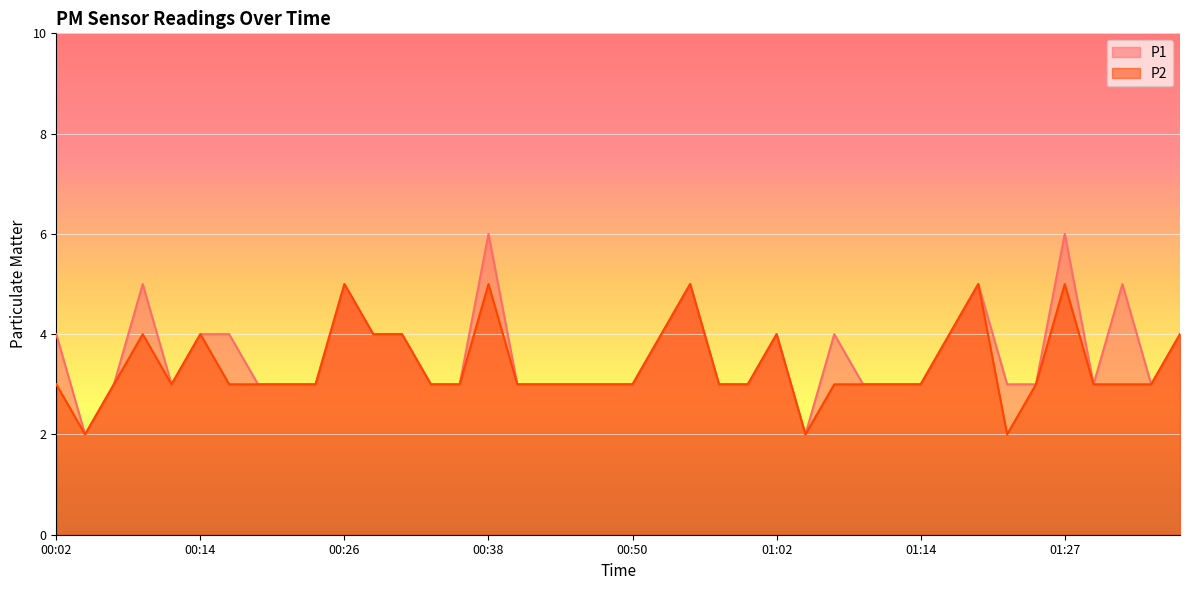

What is the difference between the P2 values at 00:11 and 00:26?

2